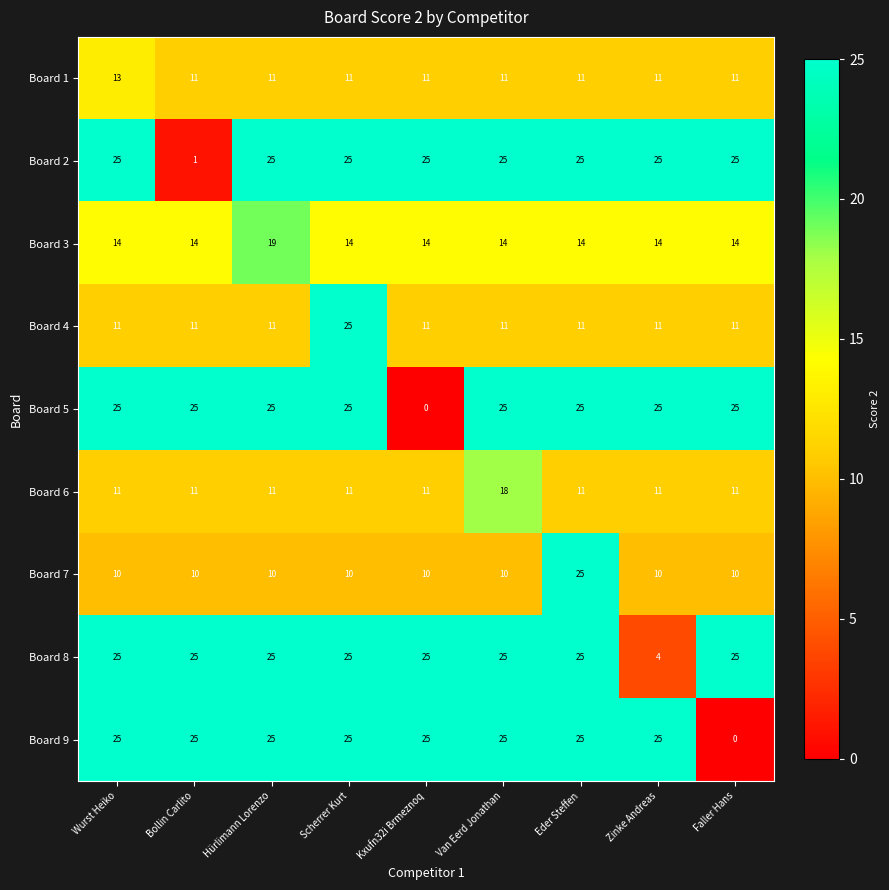

At which label does Board 5 reach its minimum?

Kxufn32i Brmeznoq